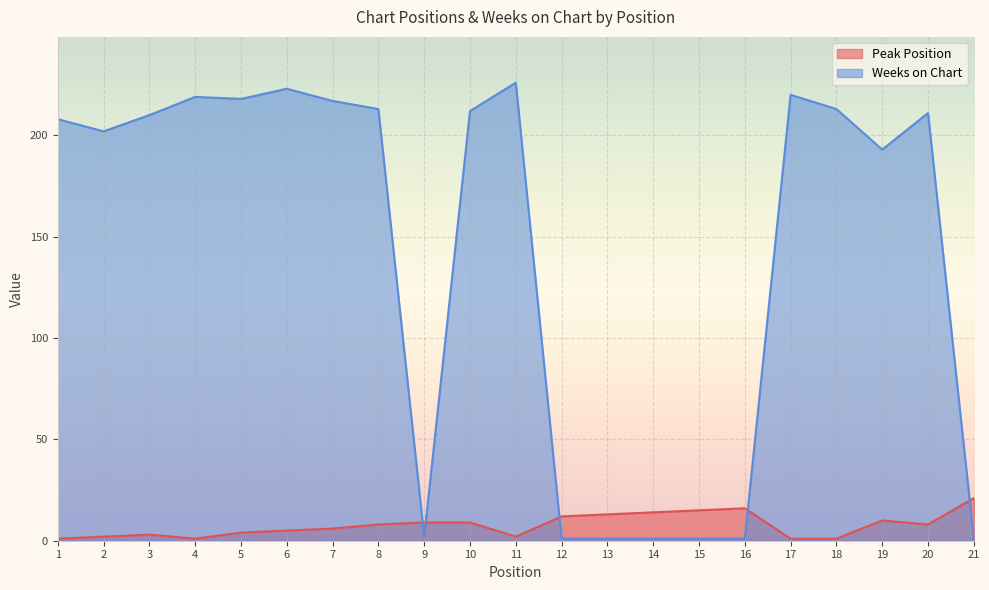

True or false: Peak Position and Weeks on Chart cross at least once.

True